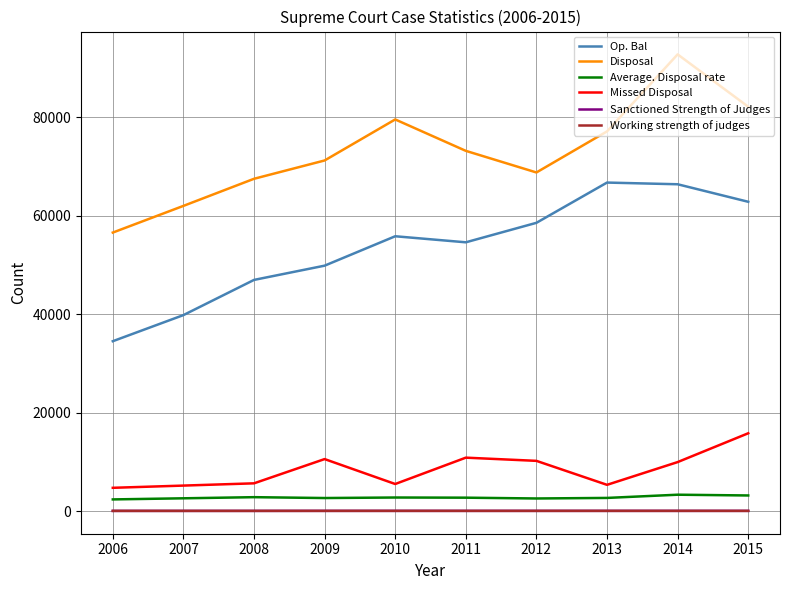

Which series has the largest total across all categories?

Disposal